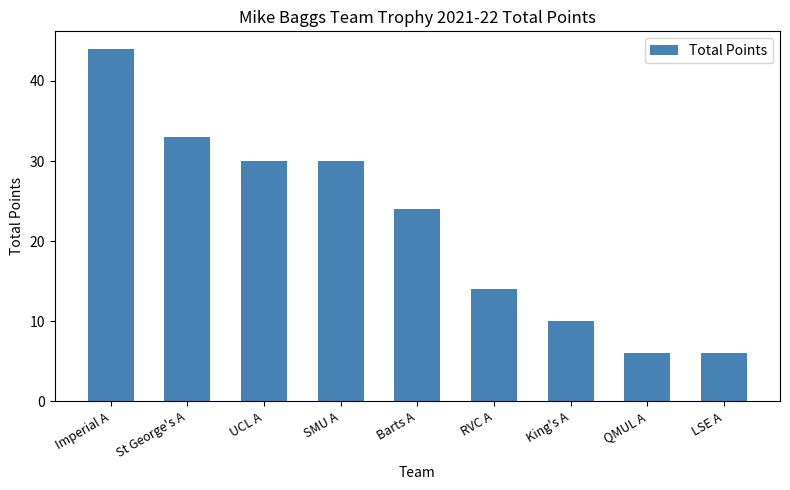

What is the minimum value shown in the chart?

6